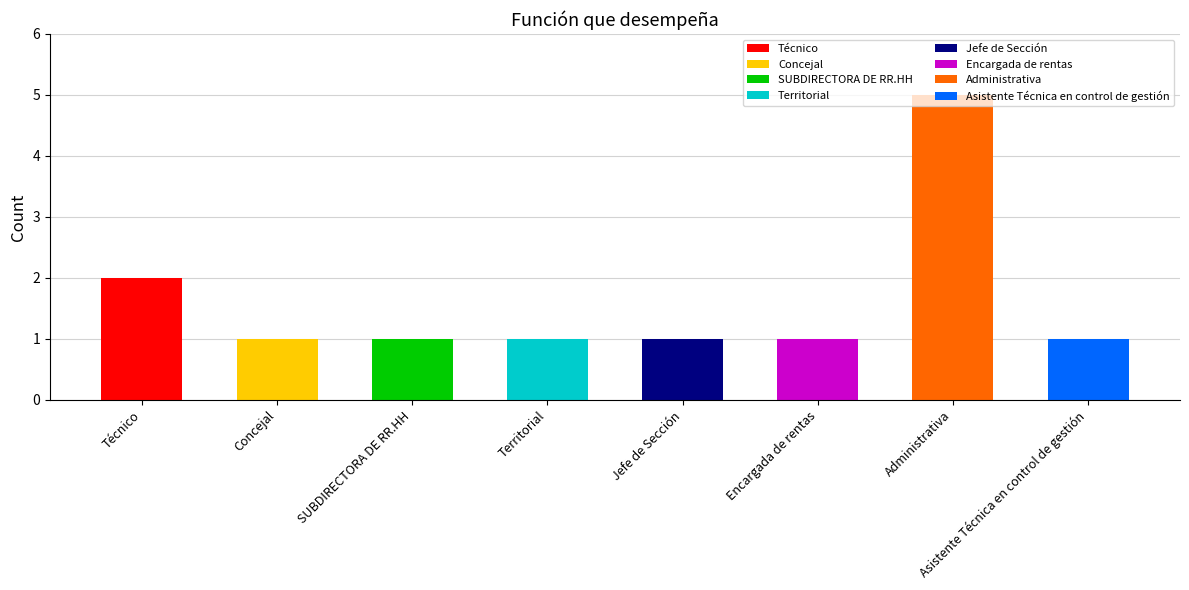

What is the sum of all values?

13